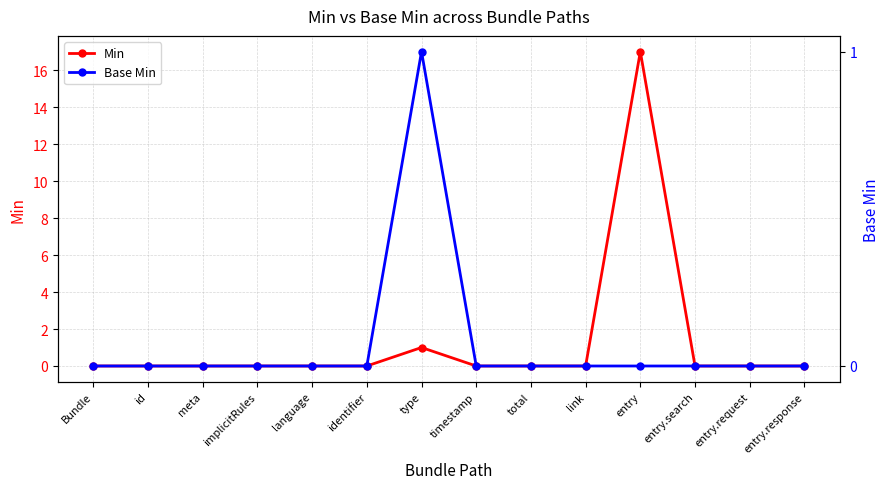

Which series has the largest total across all categories?

Min